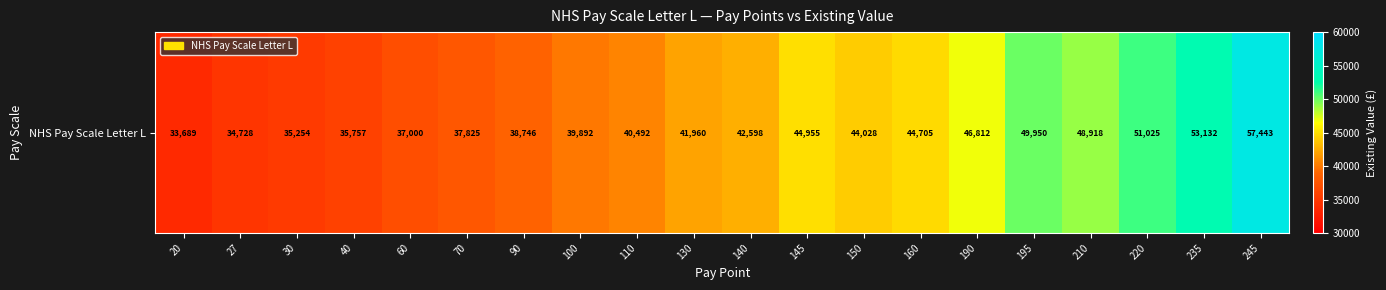

What is the difference between the values at 160 and 140?

2107